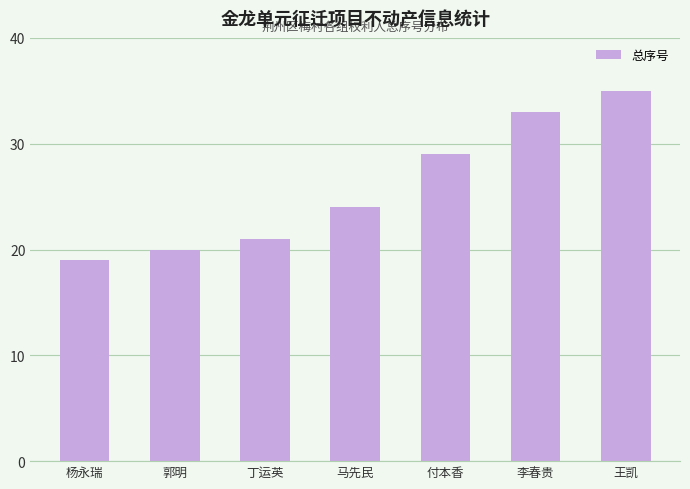

What is the label of the 1st bar from the left?

杨永瑞